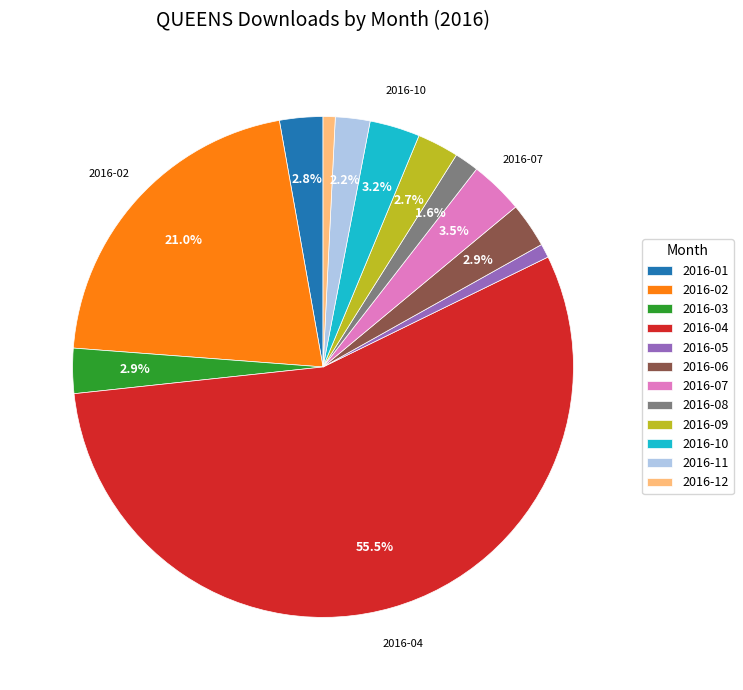

Which category has the biggest portion of the pie?

2016-04